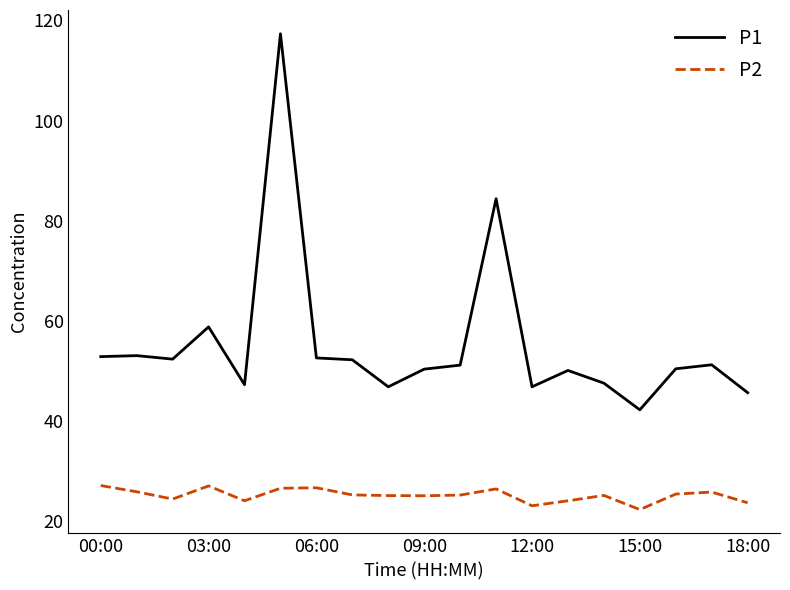

Rank the series by their average value, from lowest to highest.

P2, P1